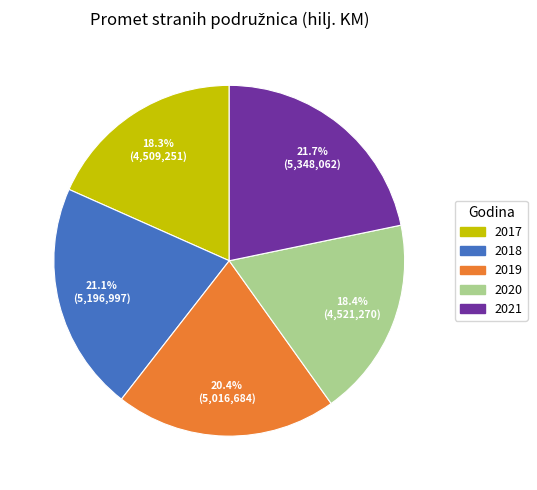

Does 2020 represent more than half of the total?

No